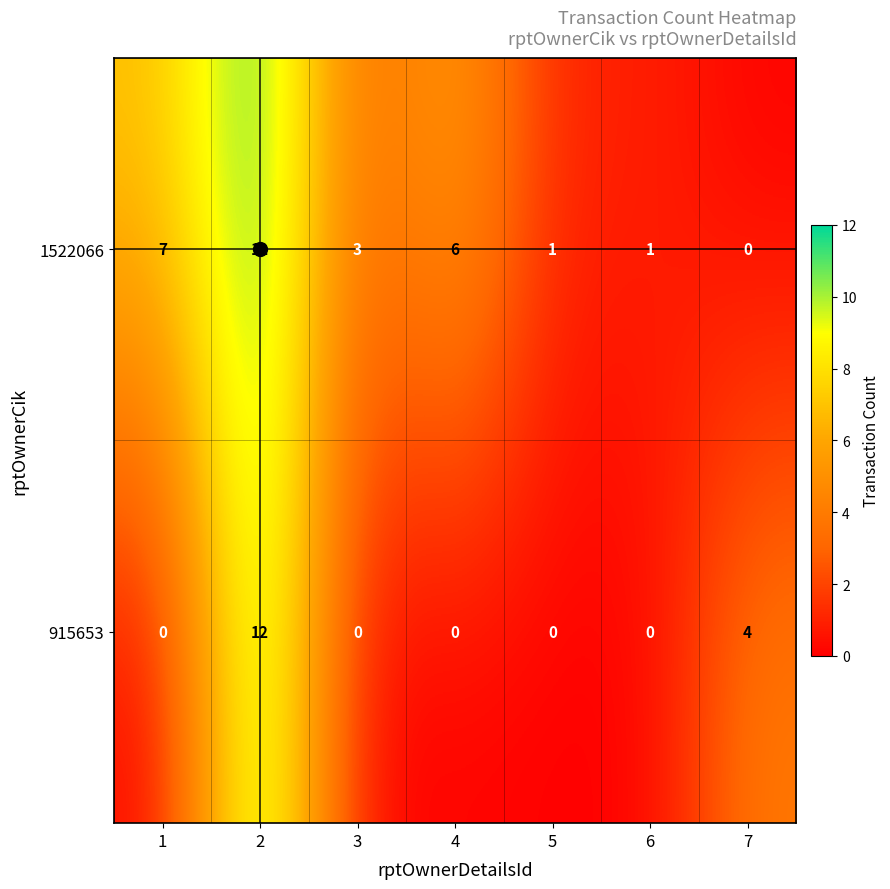

Which series changed the most between 2 and 7?

1522066